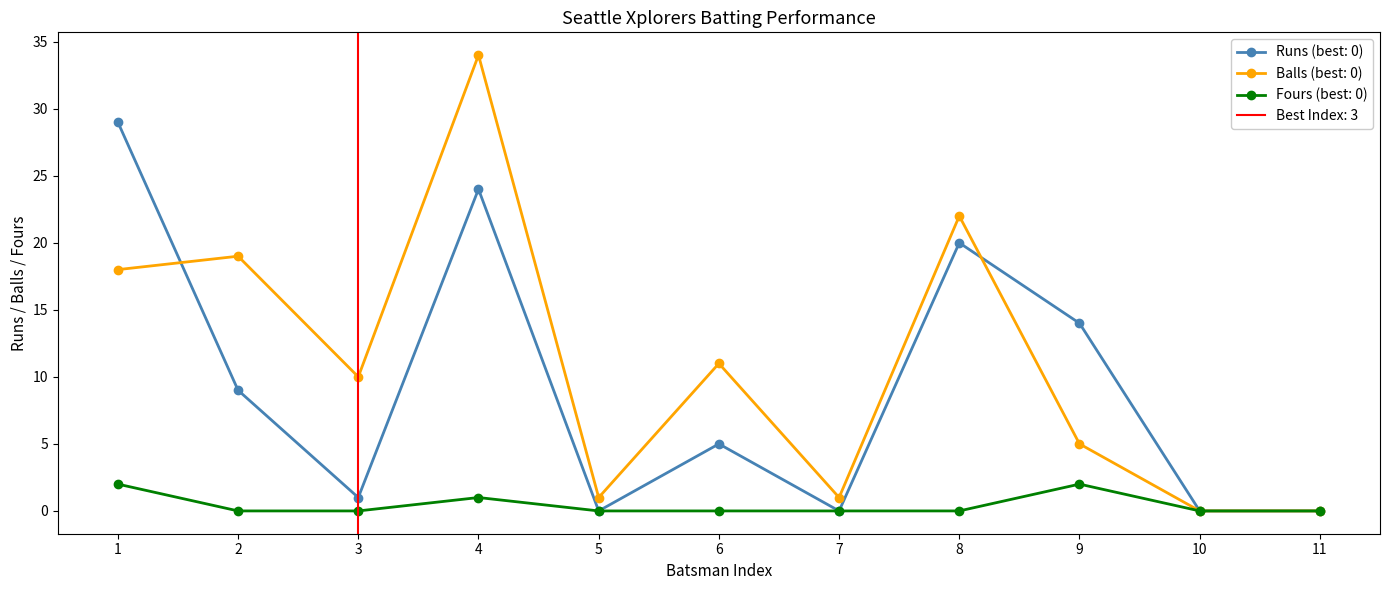

True or false: Seattle Xplorers Fours has more than 2 points higher than both neighbors.

False